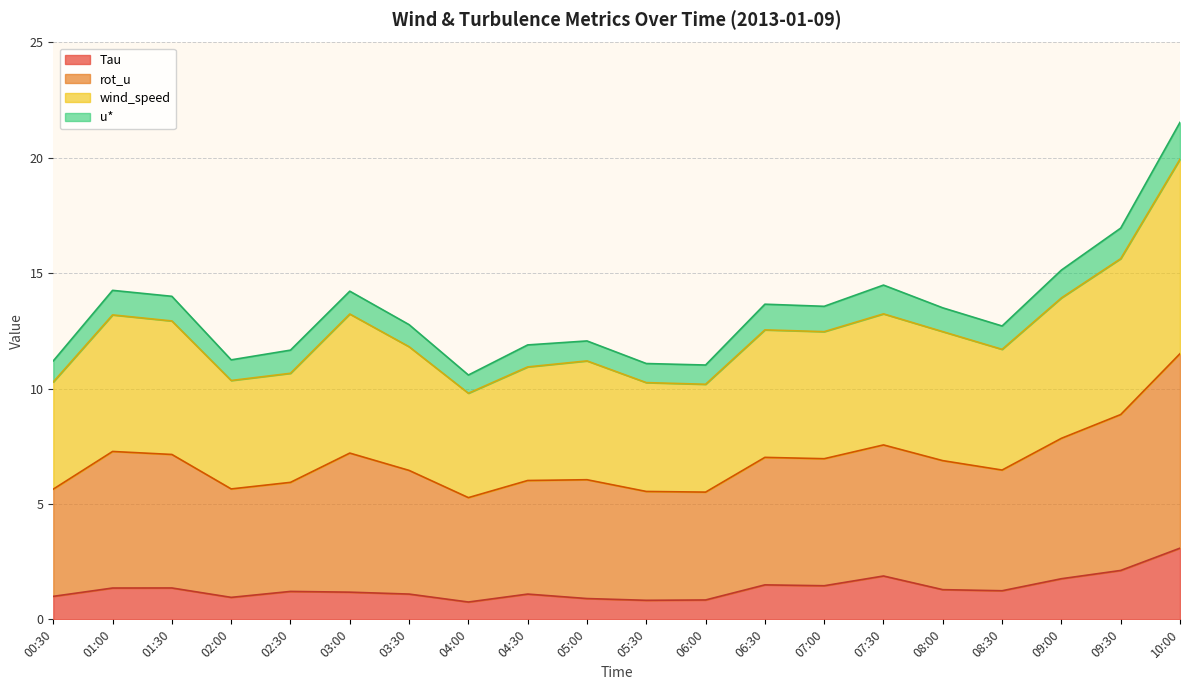

At which category does rot_u reach its first local valley?

02:00